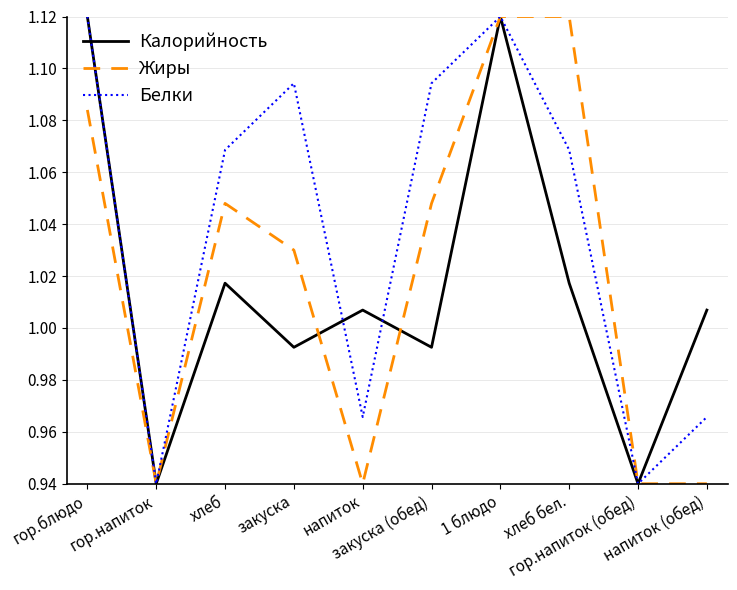

What is the difference between the maximum and minimum values in the Жиры series?

0.2